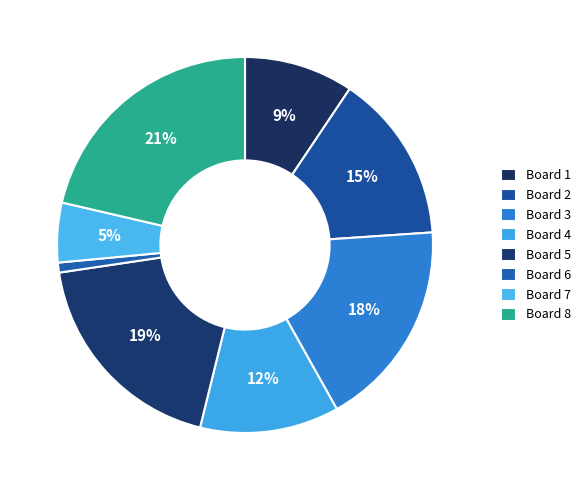

How much of the chart is everything except Board 6?

99.1%